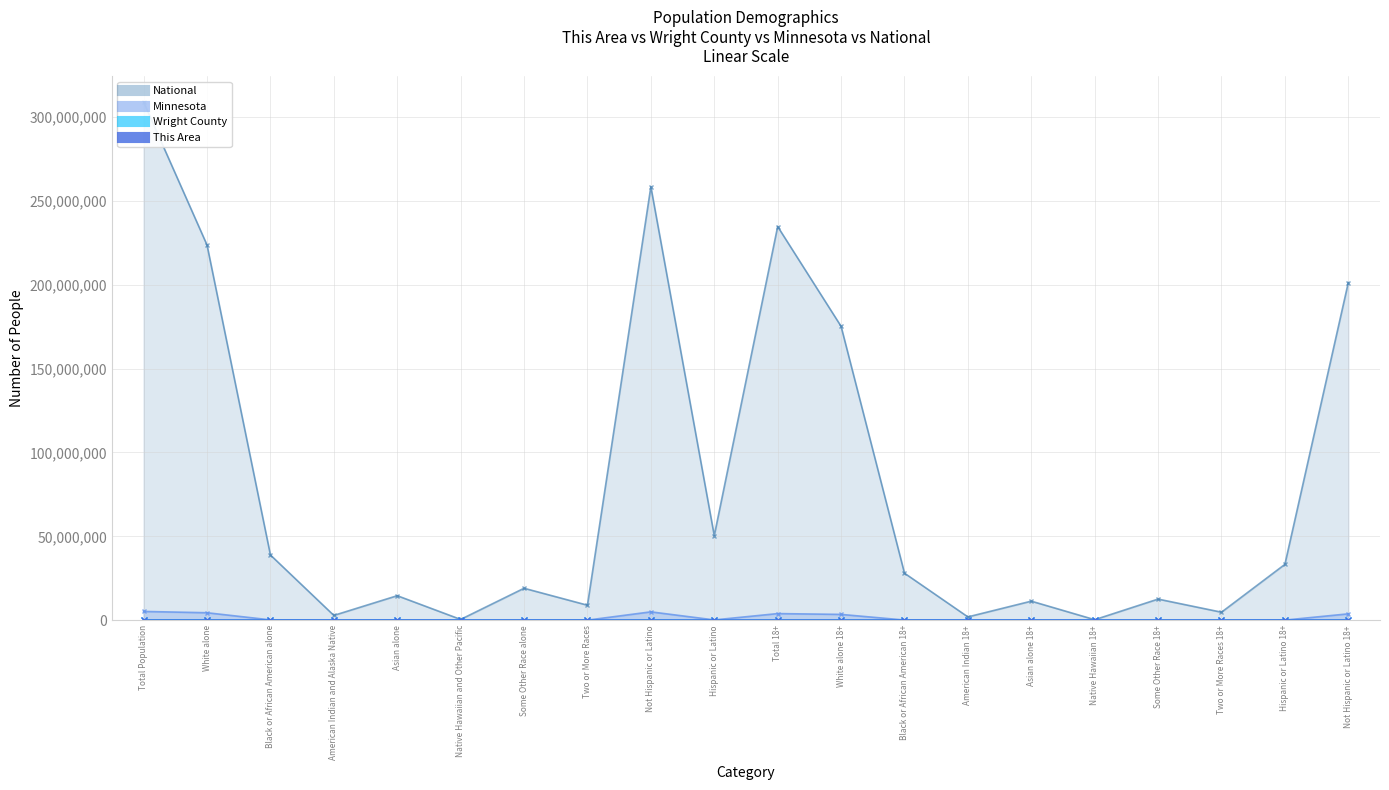

What is the spread (max minus min) of values at Some Other Race alone?

19107355